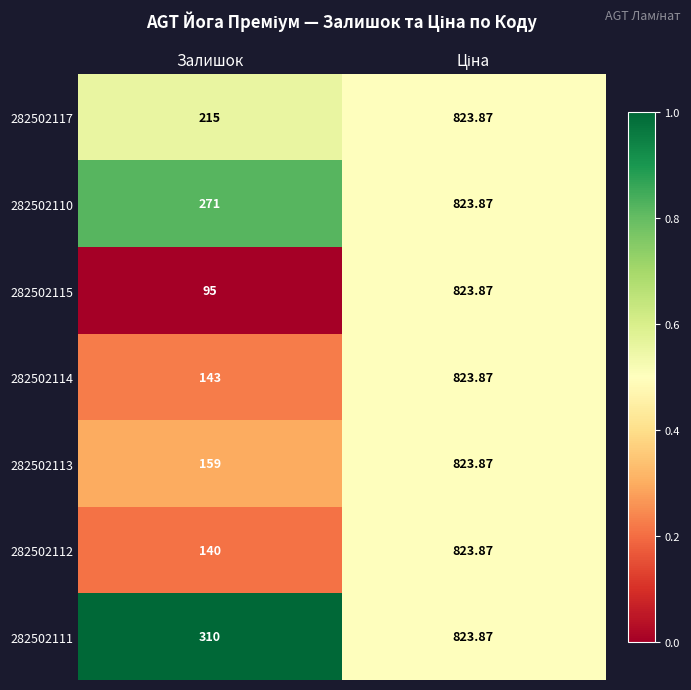

At which label does 282502110 reach its minimum?

Залишок